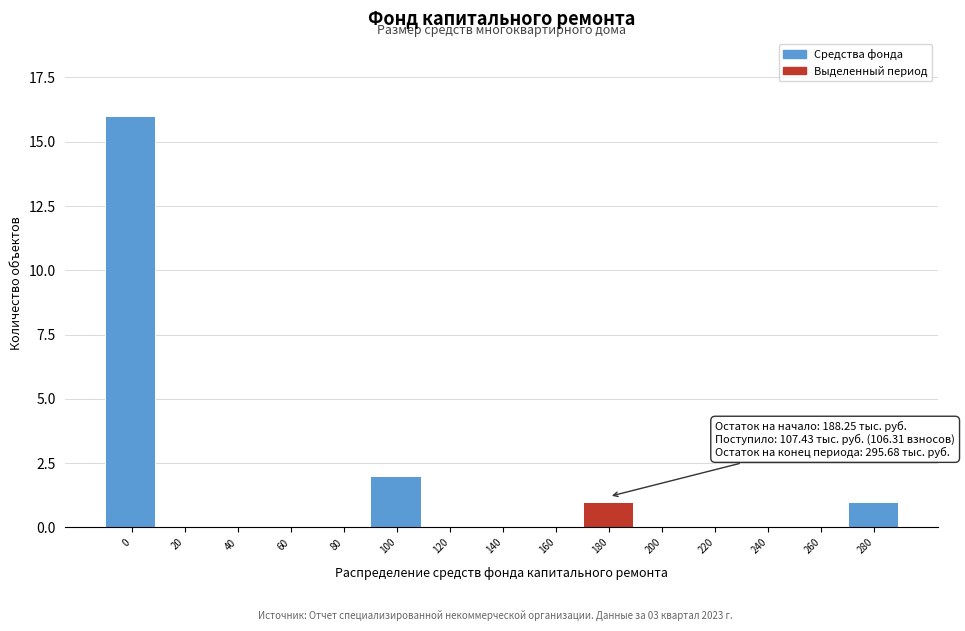

What is the greatest value displayed?

16